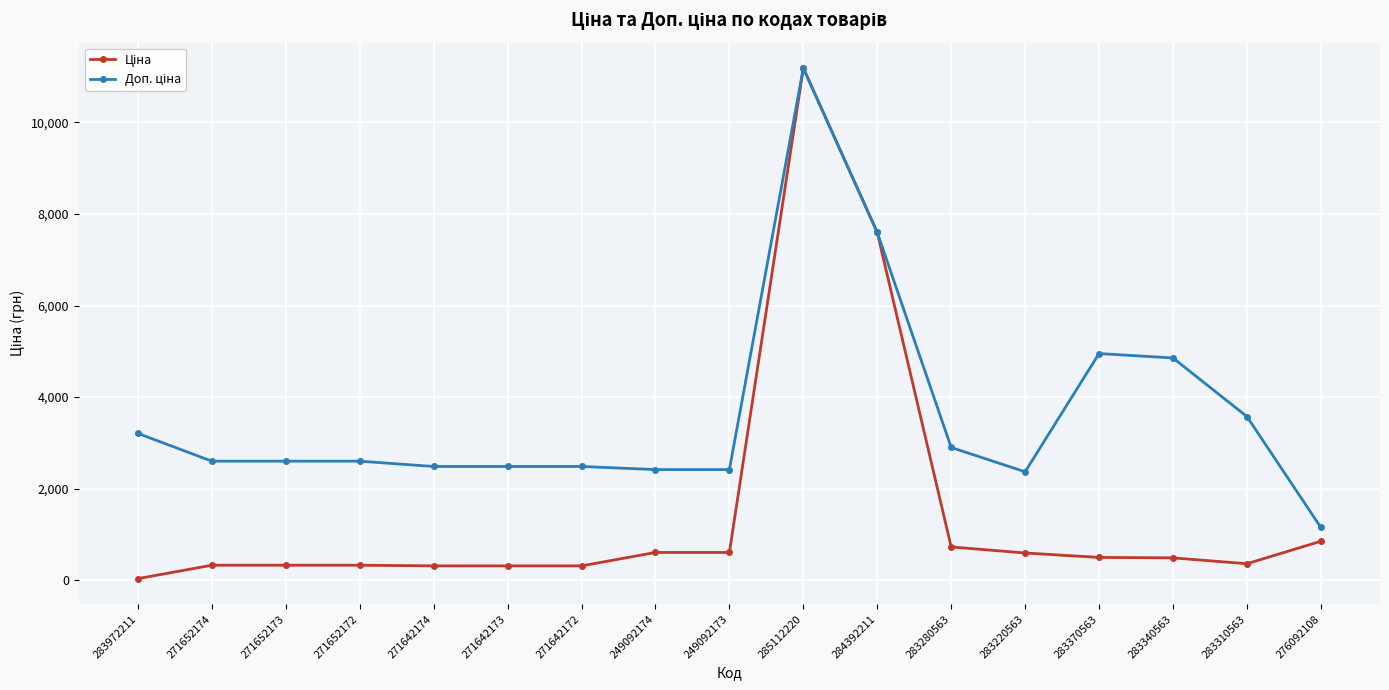

At which category is the sum across all series the highest?

285112220